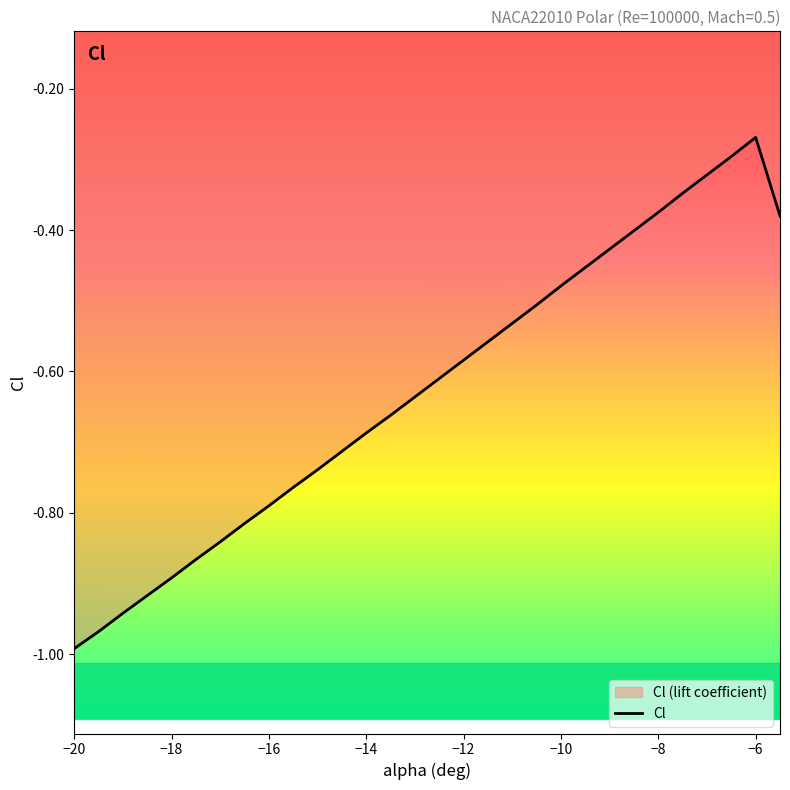

At which label is the value closest to 0?

−6